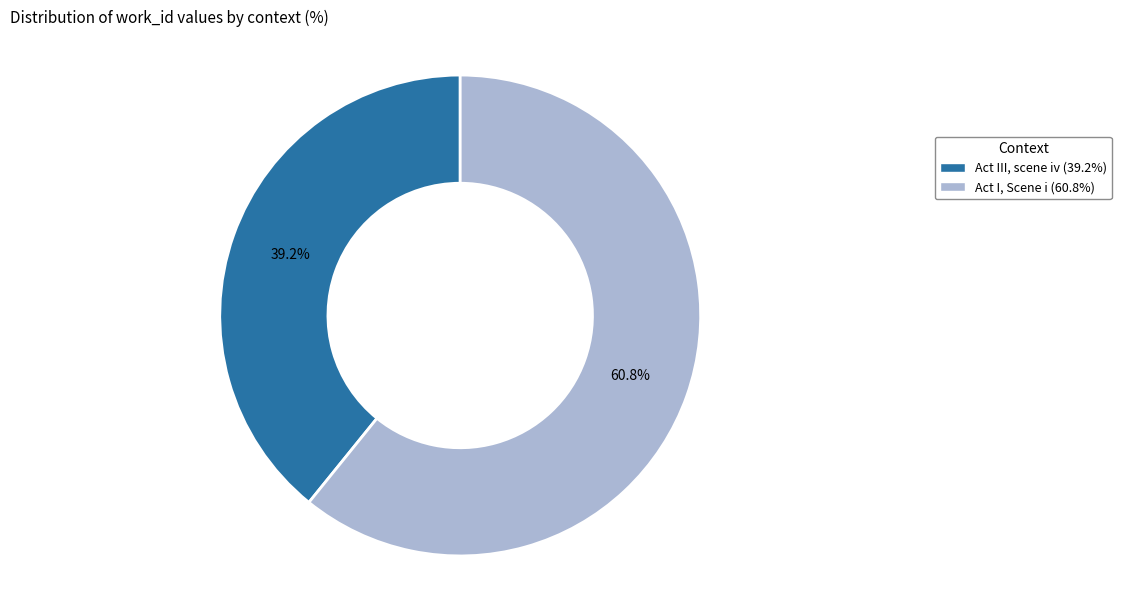

Combined, do Act I, Scene i and Act III, scene iv account for over 50%?

Yes